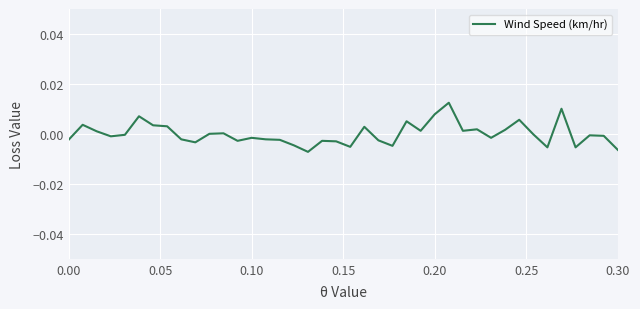

Does the chart display data point markers on the line(s)?

No